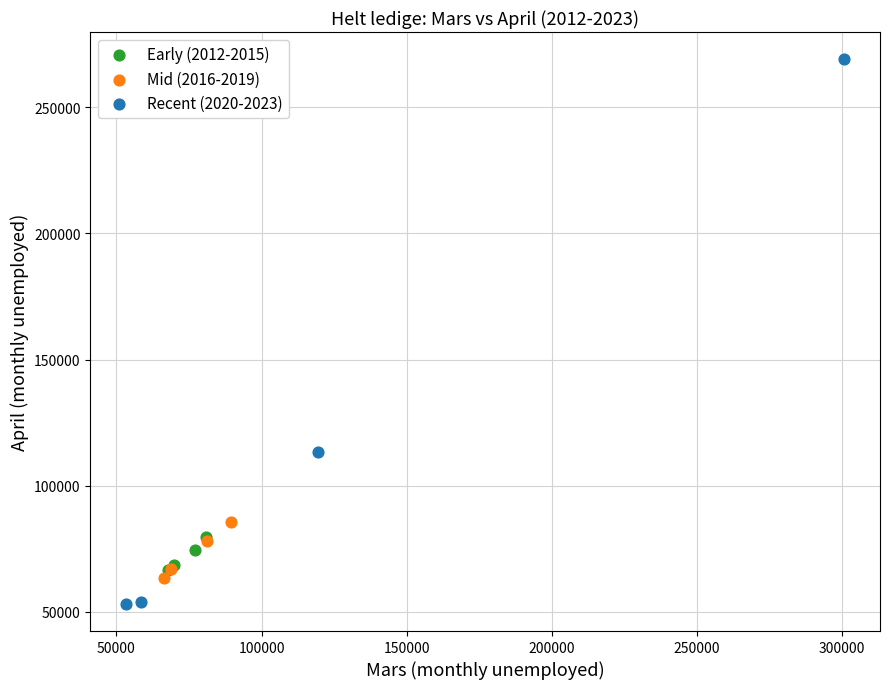

Which series reaches the minimum Y coordinate?

Recent (2020-2023)